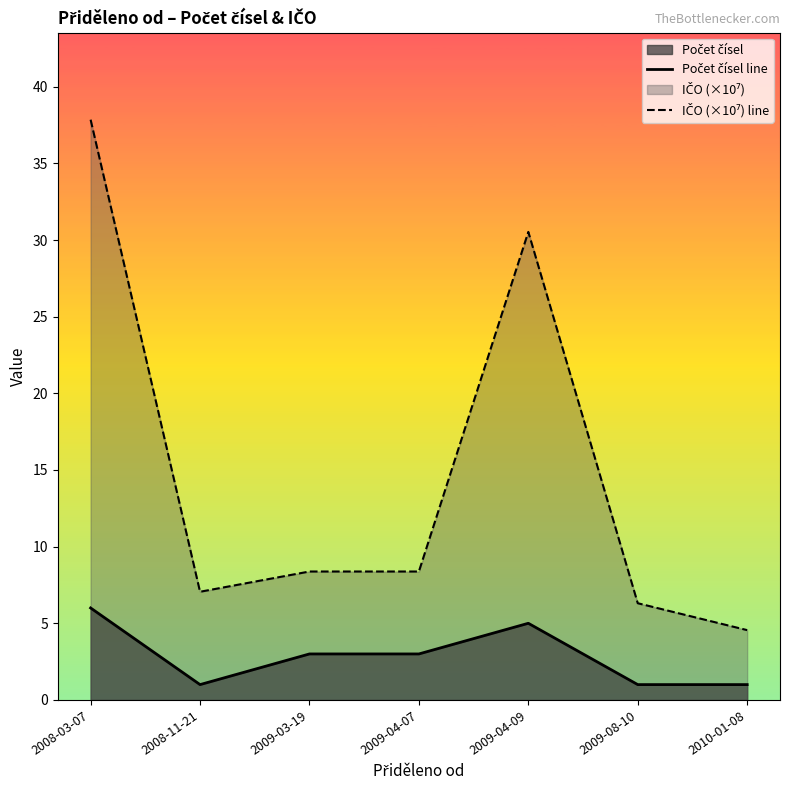

Where is the first local minimum for Počet čísel line?

2008-11-21